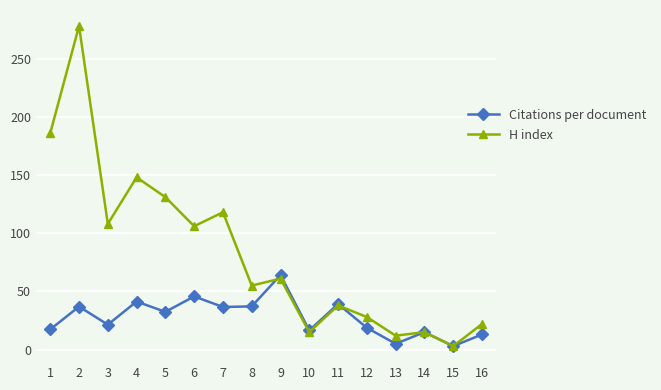

After their last crossing, which series has the higher values: H index or Citations per document?

H index